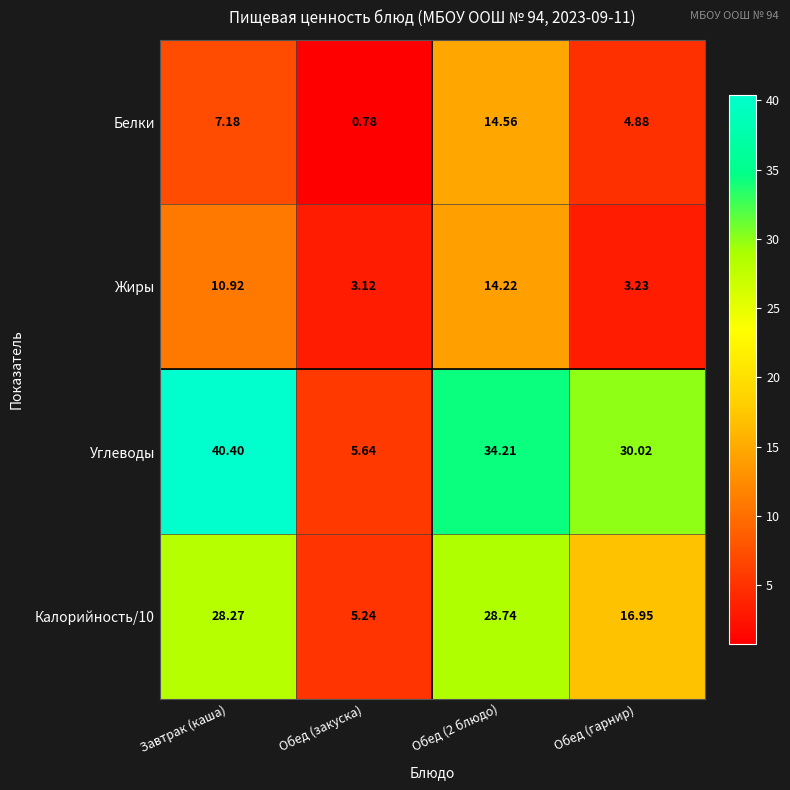

Which series has the largest total across all categories?

Углеводы